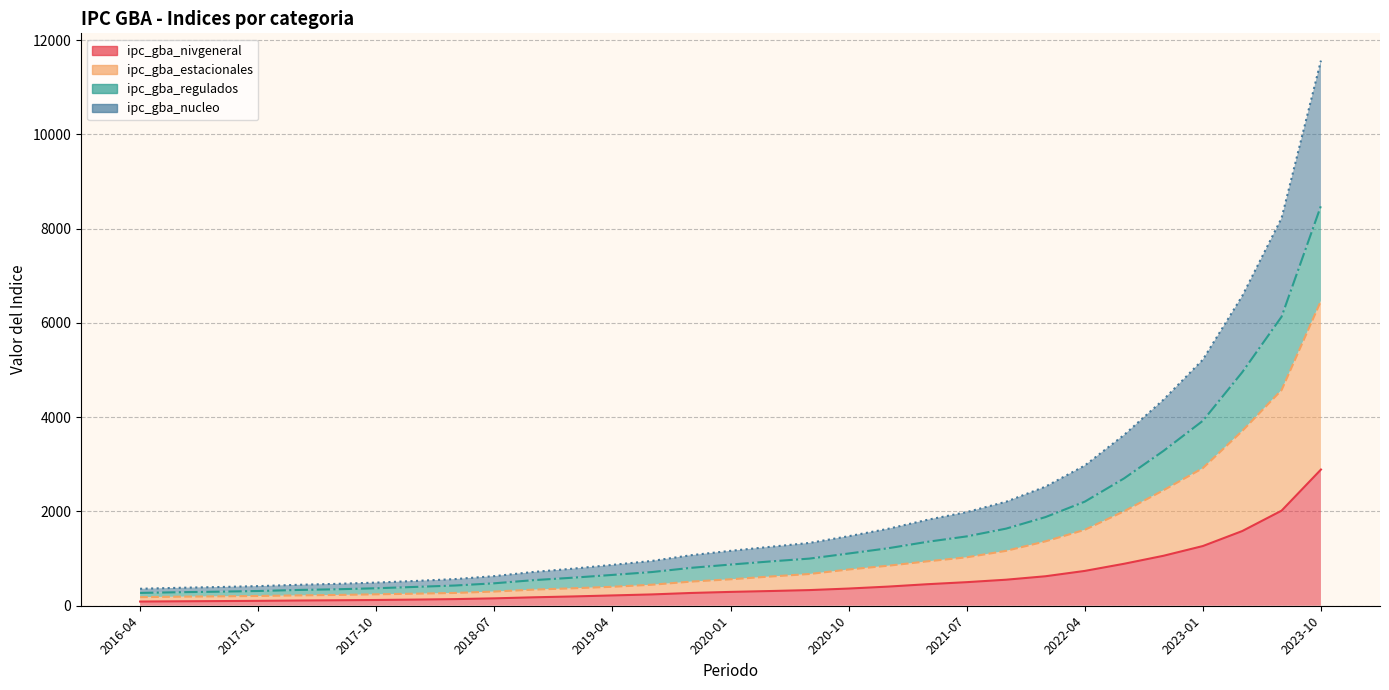

How many lines are shown in the chart?

4